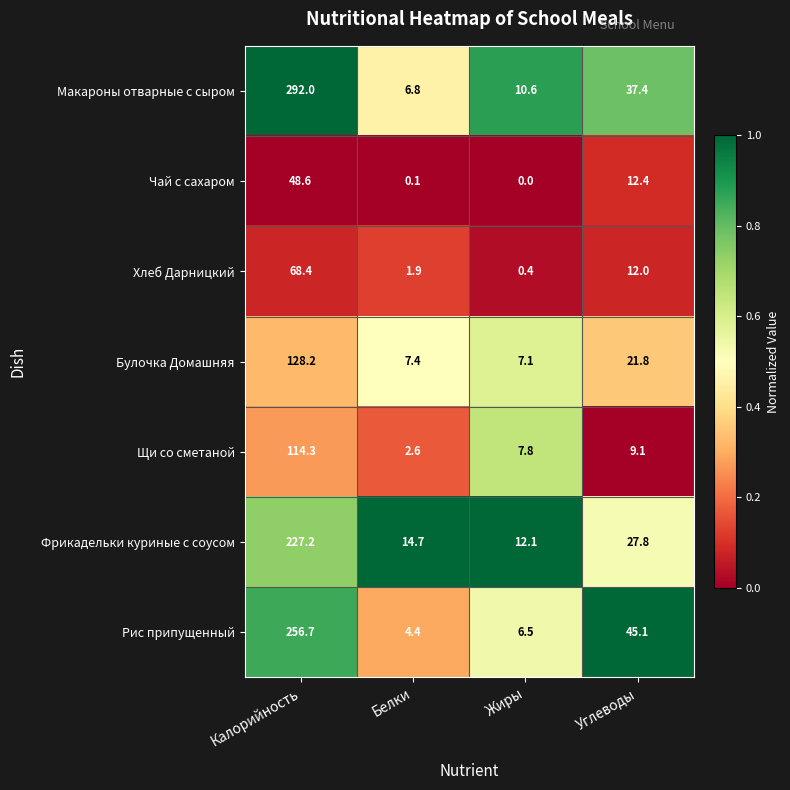

How many data points in Щи со сметаной are less than 9?

2